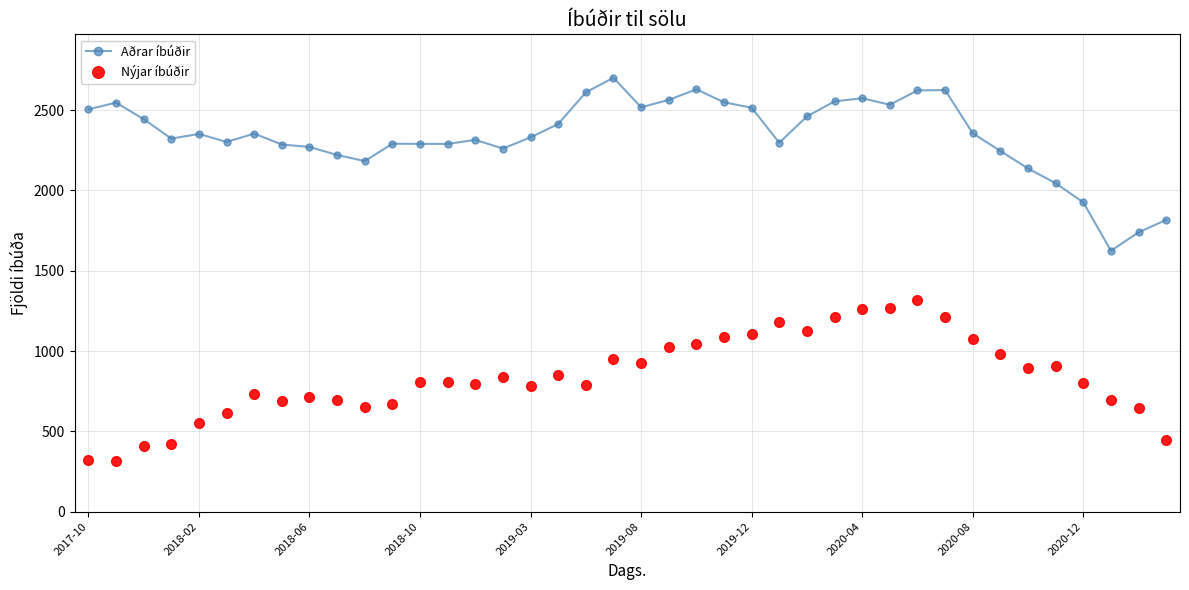

True or false: Aðrar íbúðir and Nýjar íbúðir intersect in this chart.

False